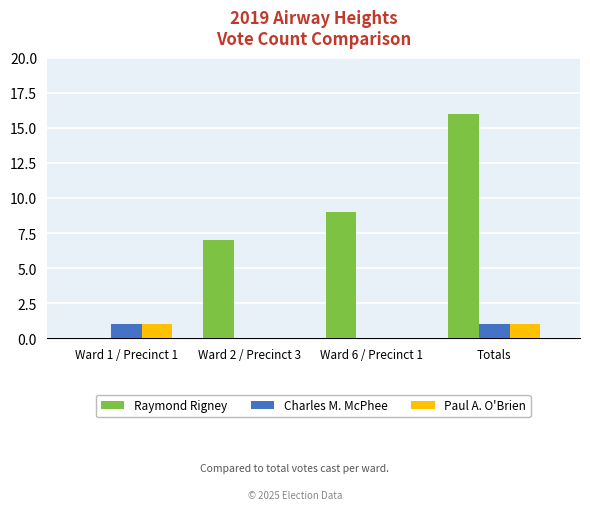

Which label corresponds to the largest value in the chart?

Totals